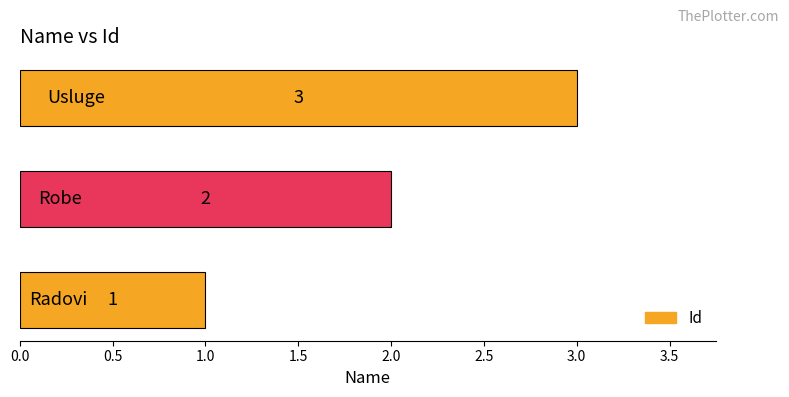

Count the values in the range 1 to 3.

3